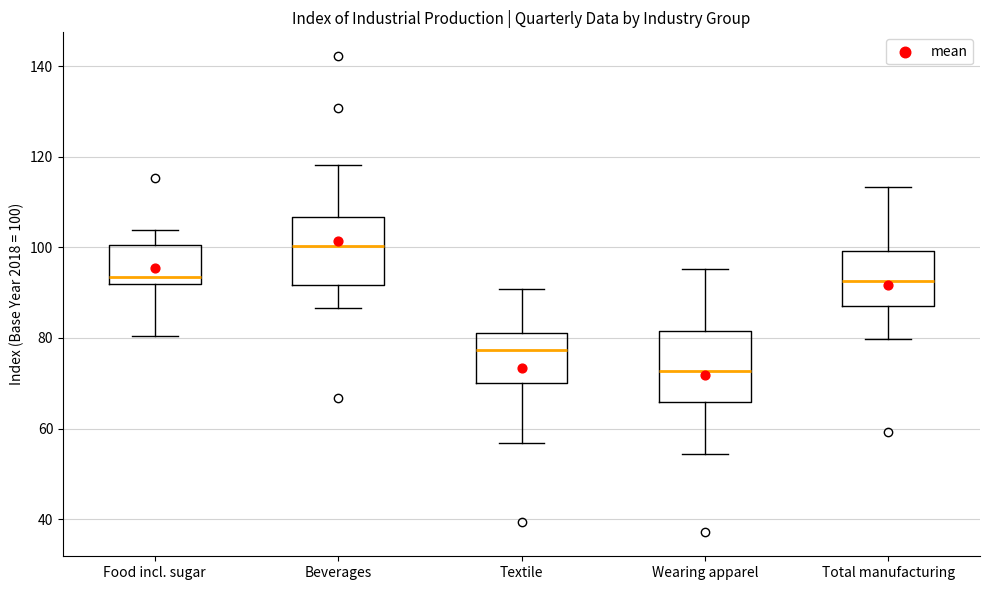

Which box's median line is the lowest?

Wearing apparel